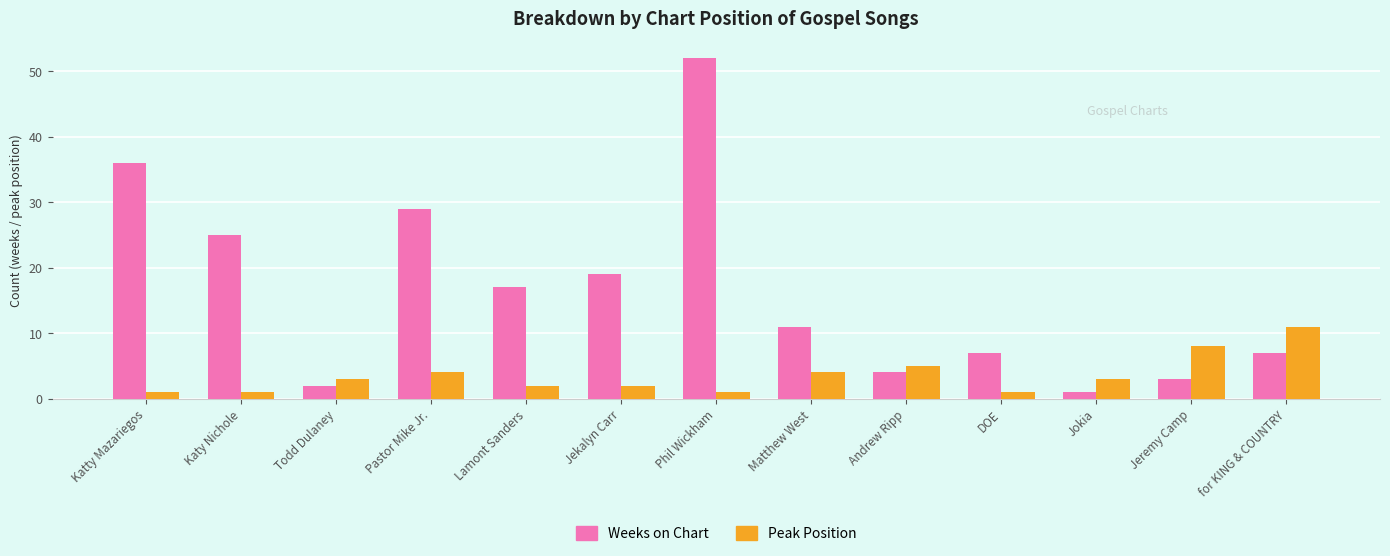

What is the sum of all Peak Position values?

46